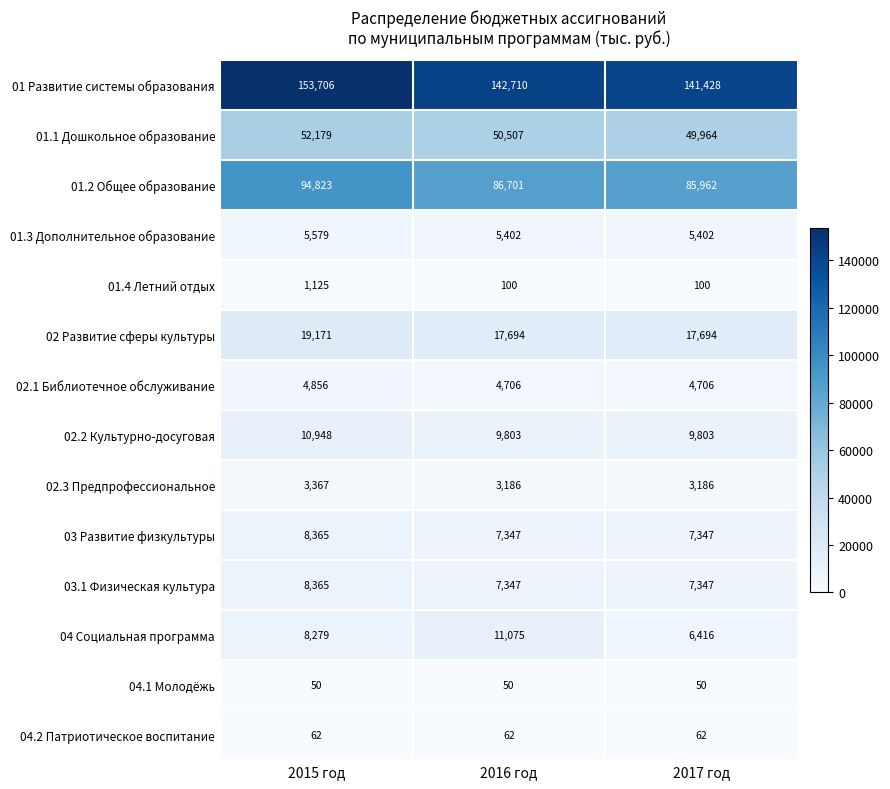

What is the spread (max minus min) of values at 2016 год?

142660